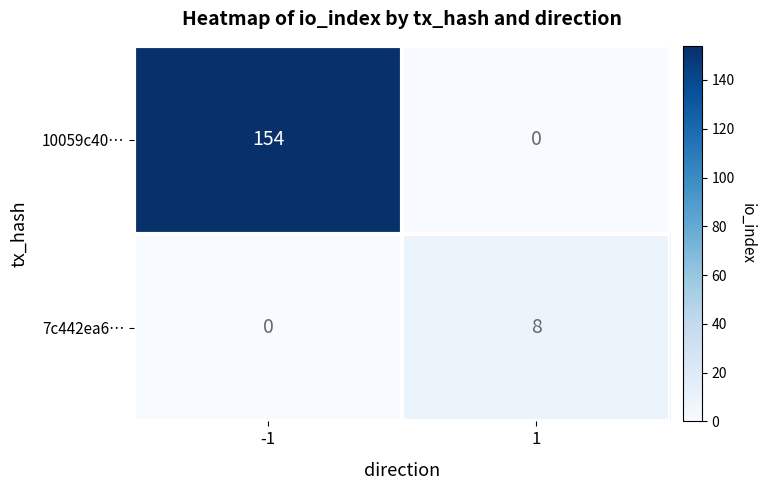

Reading left to right, what are all the values shown in this chart?

10059c40…: -1=154	1=0
7c442ea6…: -1=0	1=8